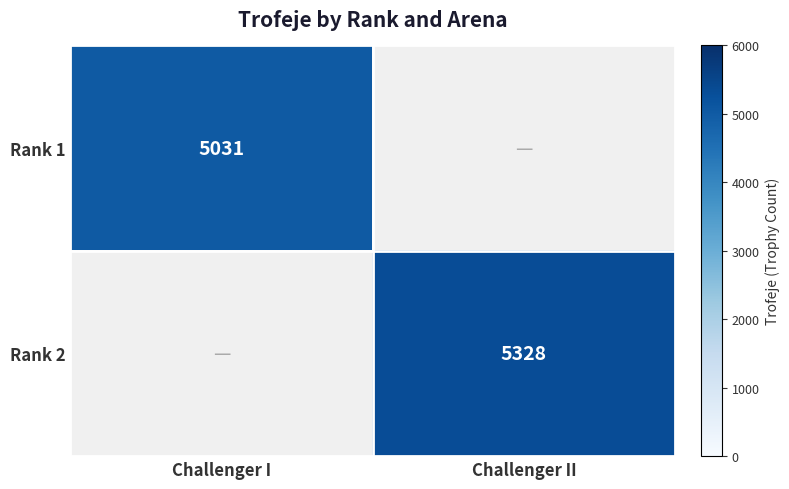

The Rank 2 series shows 1385 at Challenger II. True or false?

False